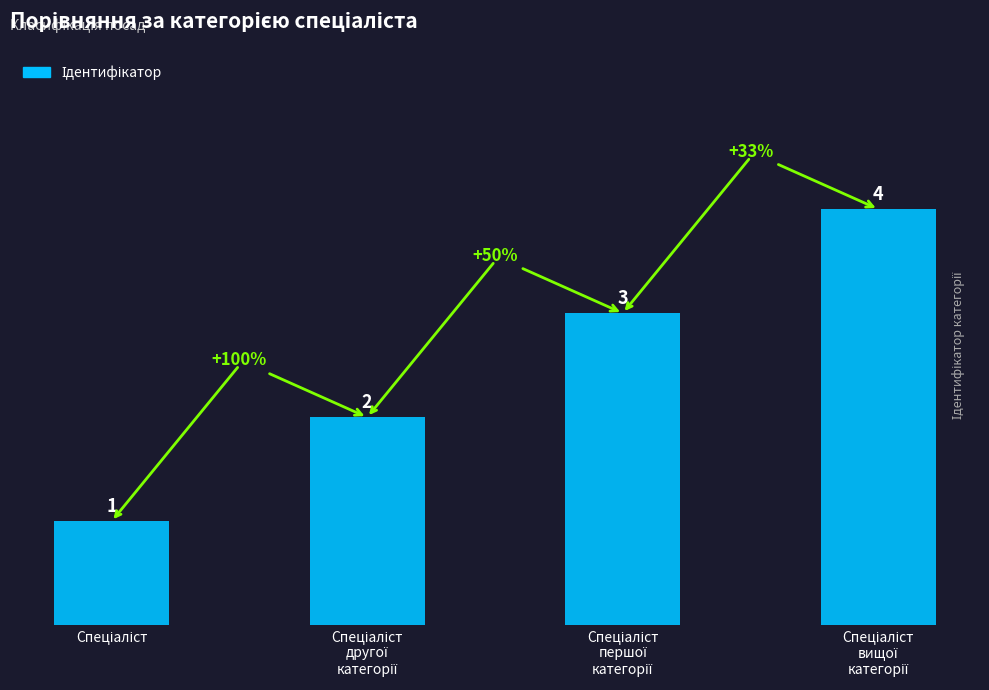

Reading left to right, list all the values displayed in this chart.

1	2	3	4